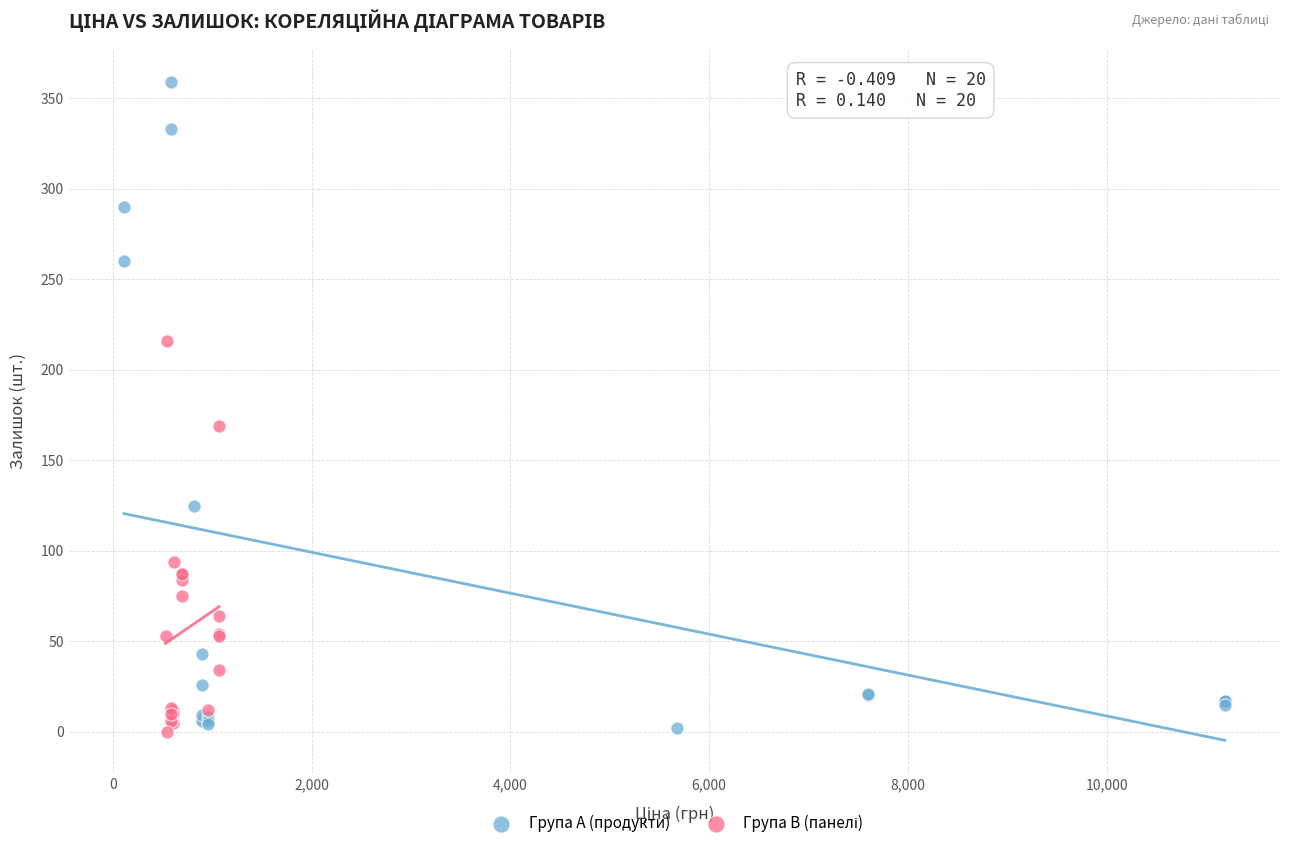

Which series has the widest spread of Y values?

Група A (продукти)